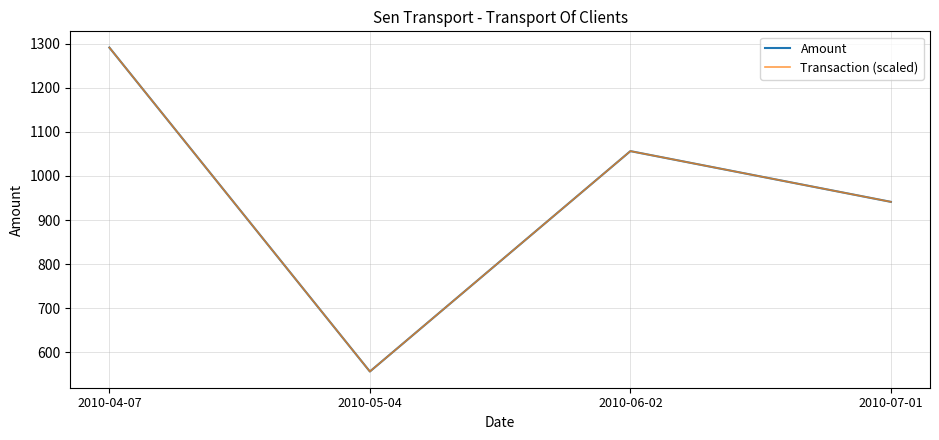

Is this an area chart (filled region under the line)?

No